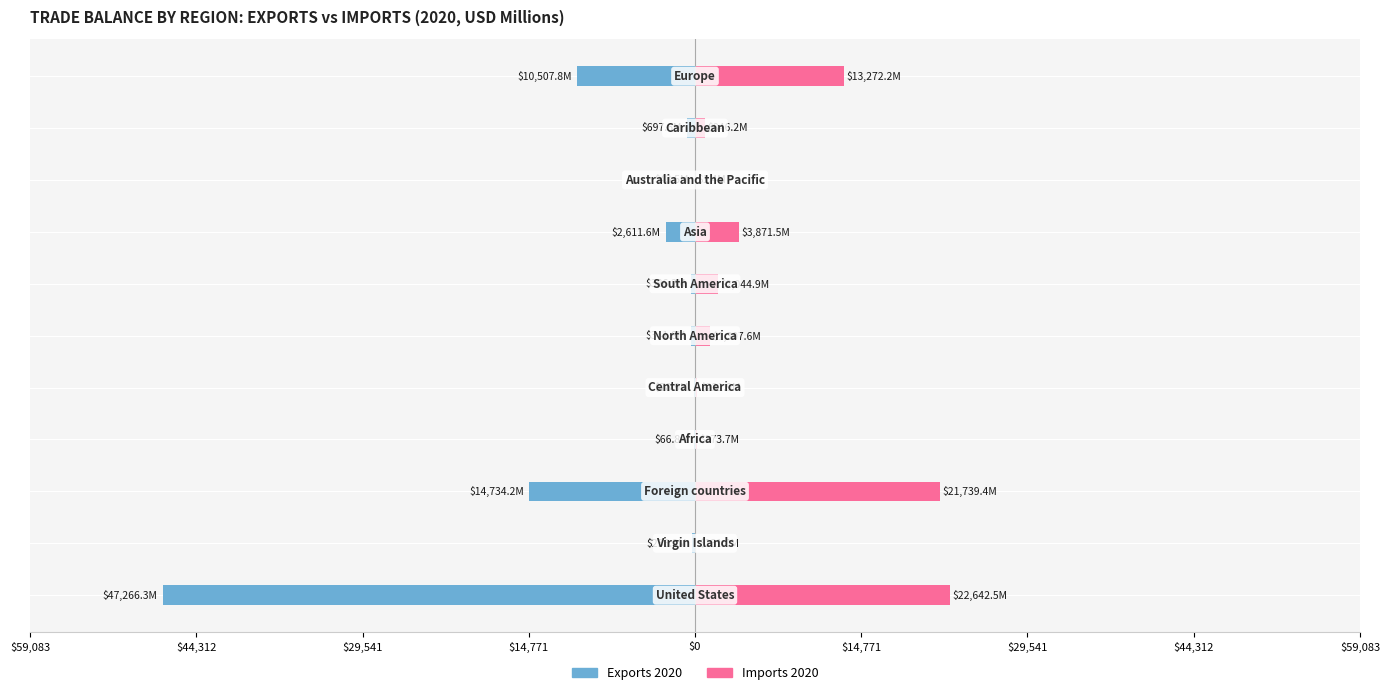

Which series has the widest spread of values?

Exports 2020